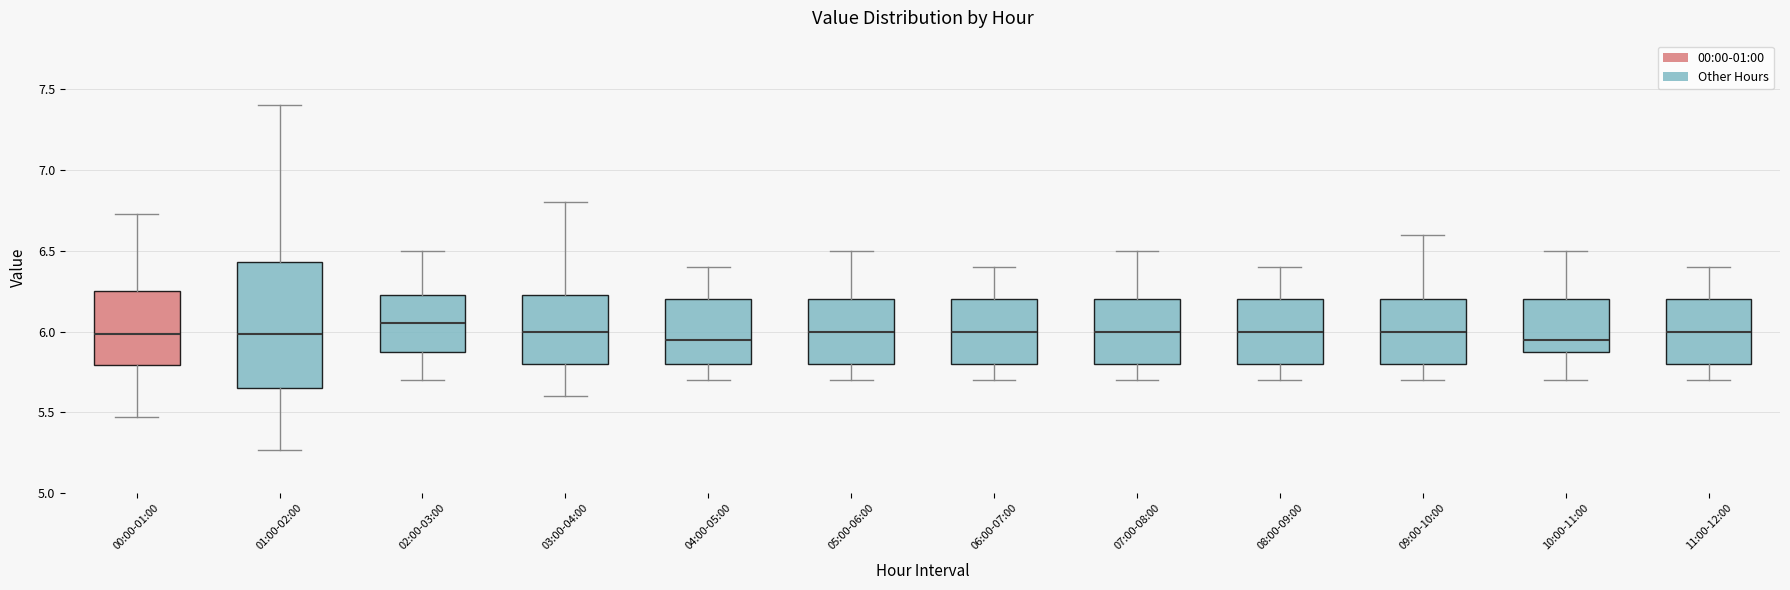

Reading left to right, read every box against the y-axis: the position of its median line, the range the box covers, and the ends of its whiskers. The values are not printed on the chart, so give them approximately, as read against the axis.

00:00-01:00: median 6.00, box 5.80 to 6.25, whiskers 5.45 to 6.75
01:00-02:00: median 6.00, box 5.65 to 6.45, whiskers 5.25 to 7.40
02:00-03:00: median 6.05, box 5.90 to 6.25, whiskers 5.70 to 6.50
03:00-04:00: median 6.00, box 5.80 to 6.25, whiskers 5.60 to 6.80
04:00-05:00: median 5.95, box 5.80 to 6.20, whiskers 5.70 to 6.40
05:00-06:00: median 6.00, box 5.80 to 6.20, whiskers 5.70 to 6.50
06:00-07:00: median 6.00, box 5.80 to 6.20, whiskers 5.70 to 6.40
07:00-08:00: median 6.00, box 5.80 to 6.20, whiskers 5.70 to 6.50
08:00-09:00: median 6.00, box 5.80 to 6.20, whiskers 5.70 to 6.40
09:00-10:00: median 6.00, box 5.80 to 6.20, whiskers 5.70 to 6.60
10:00-11:00: median 5.95, box 5.90 to 6.20, whiskers 5.70 to 6.50
11:00-12:00: median 6.00, box 5.80 to 6.20, whiskers 5.70 to 6.40